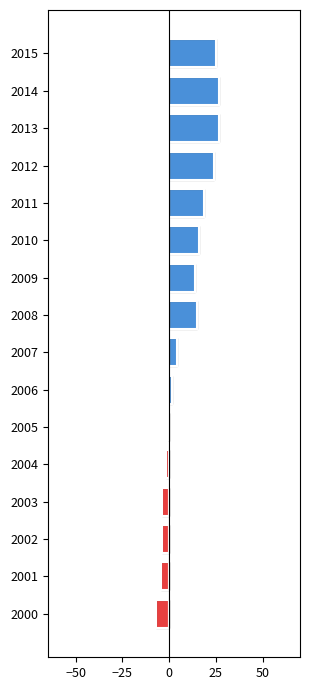

What is the sum of all Above baseline values?

171.1